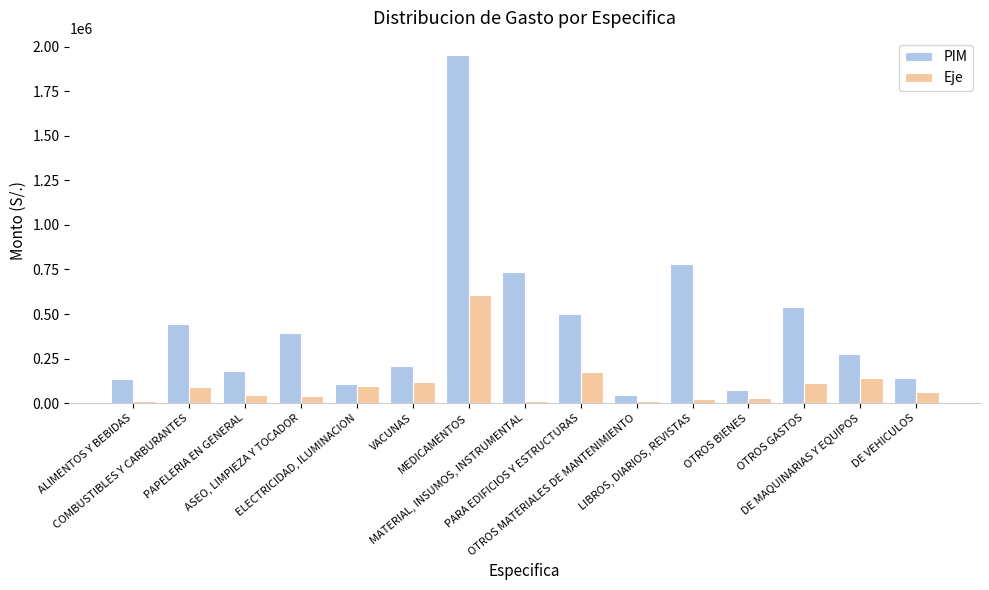

What is the minimum value for PIM?

48045